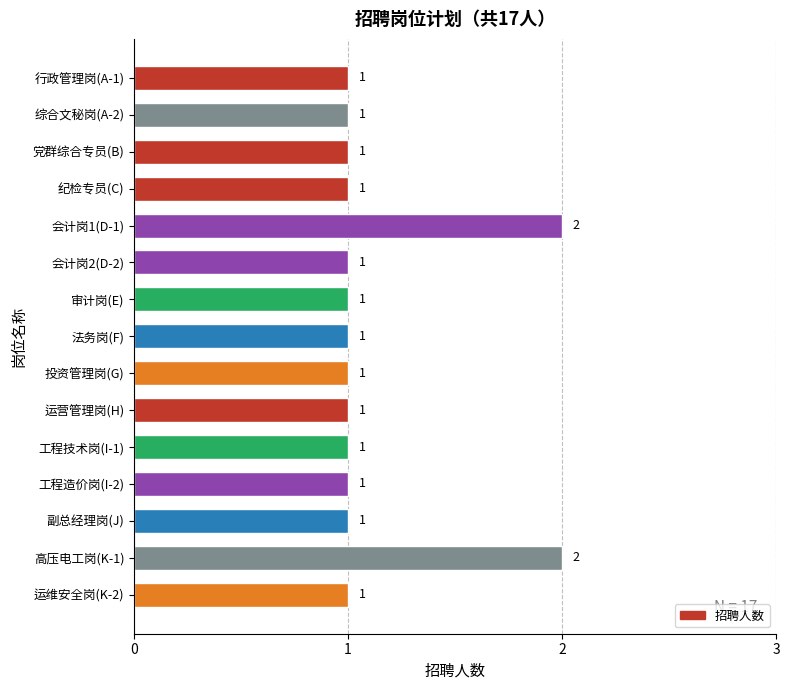

Approximately how many times larger is the value at 副总经理岗(J) compared to 投资管理岗(G)?

1.0